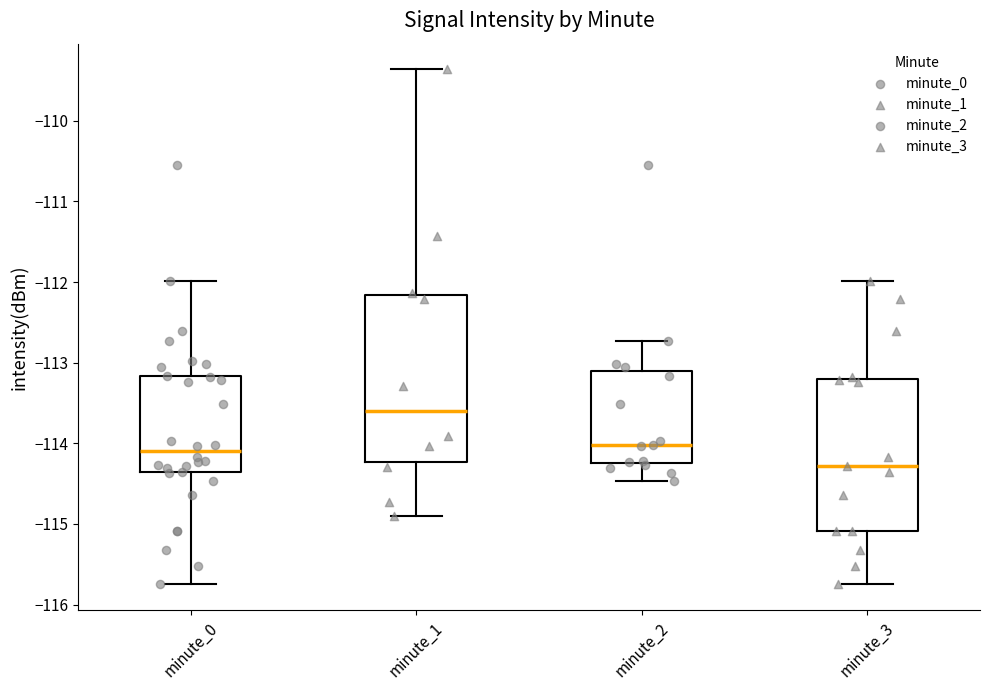

Which box's median line is the lowest?

minute_3